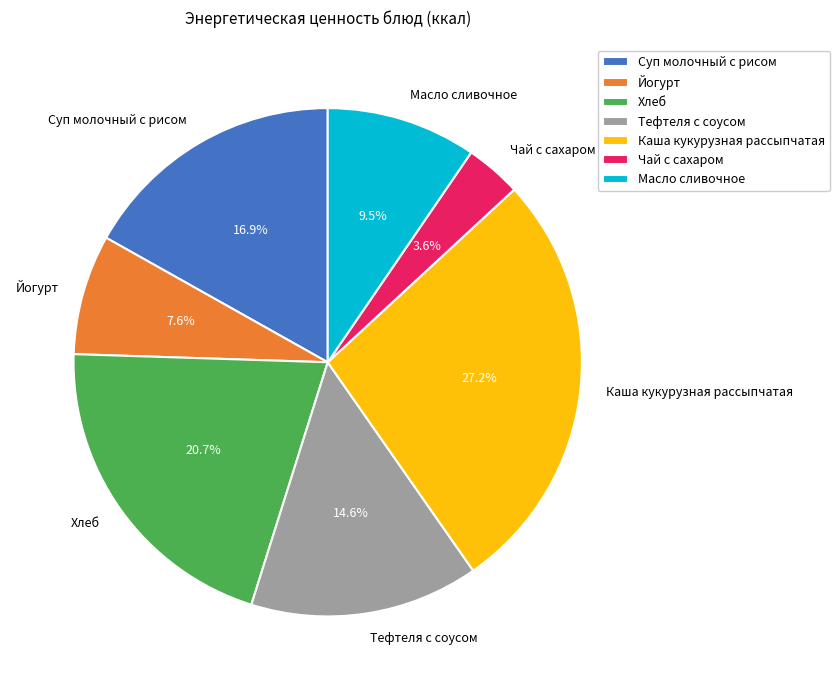

Rank the categories by value from lowest to highest.

Чай с сахаром, Йогурт, Масло сливочное, Тефтеля с соусом, Суп молочный с рисом, Хлеб, Каша кукурузная рассыпчатая